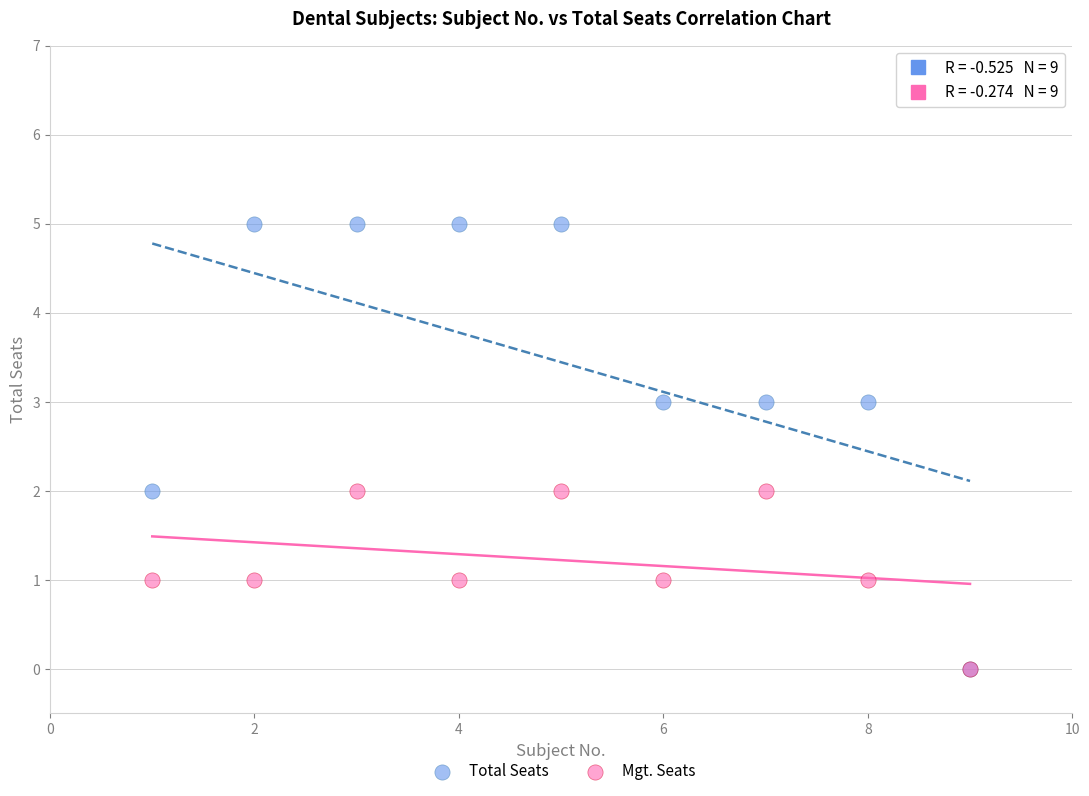

What are all the series names shown in the legend?

Total Seats, Mgt. Seats